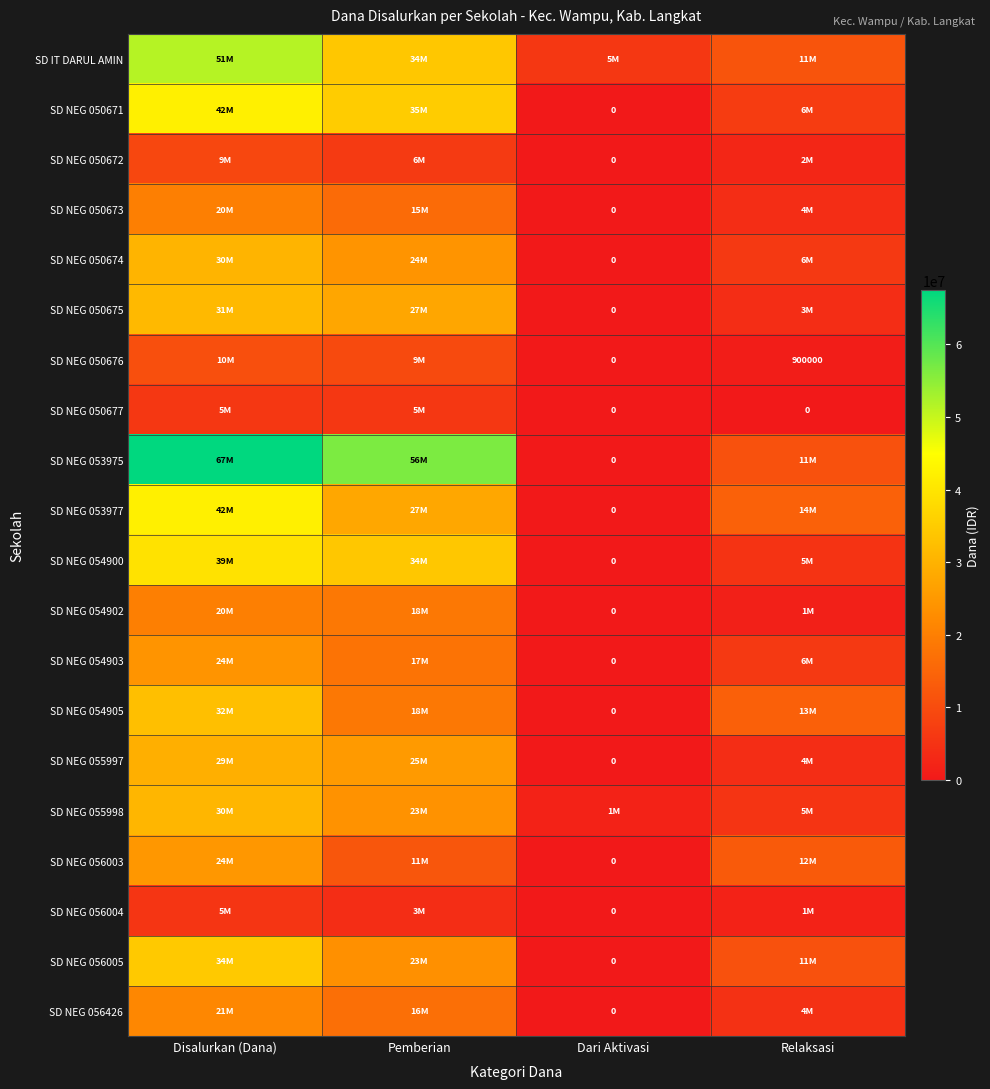

What is the difference between the SD NEG 056005 values at Dari Aktivasi and Disalurkan (Dana)?

34425000